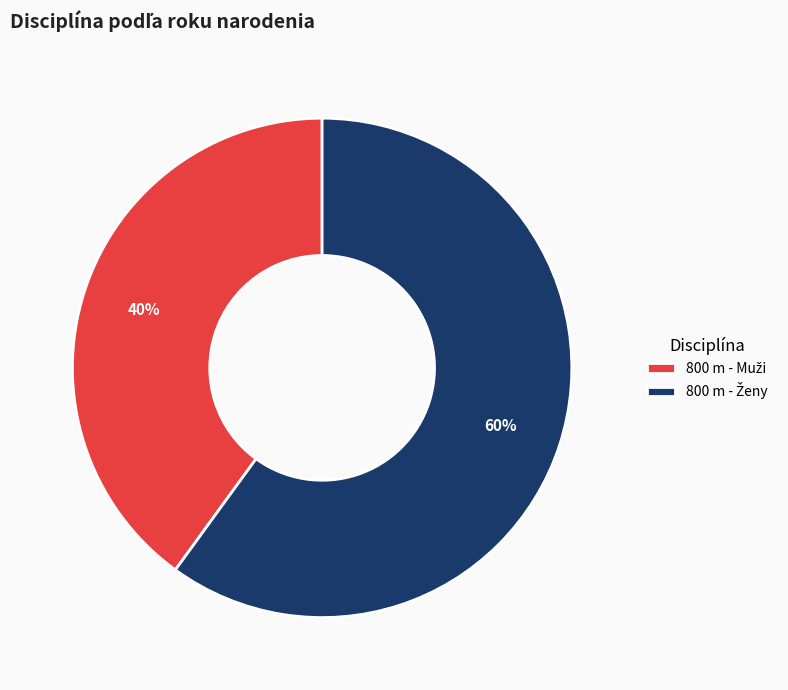

Is there any slice that represents more than half of the pie?

Yes